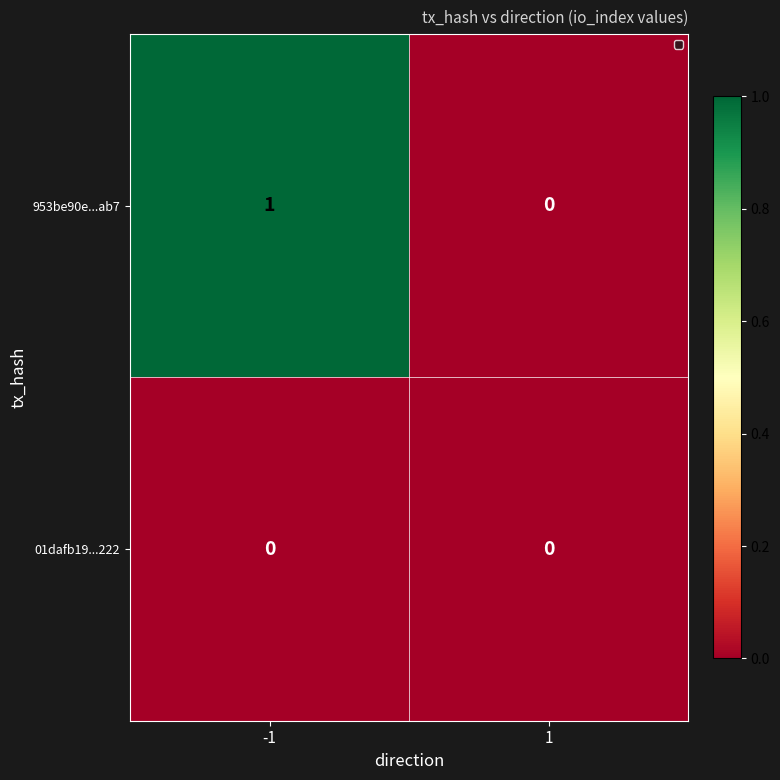

Reading left to right, what are all the values shown in this chart?

953be90e...ab7: -1=1	1=0
01dafb19...222: -1=0	1=0